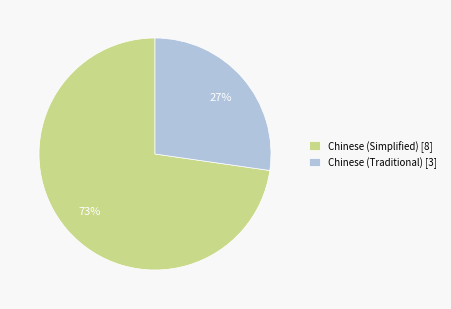

Approximately how many times larger is the value at Chinese (Traditional) [3] compared to Chinese (Simplified) [8]?

0.4